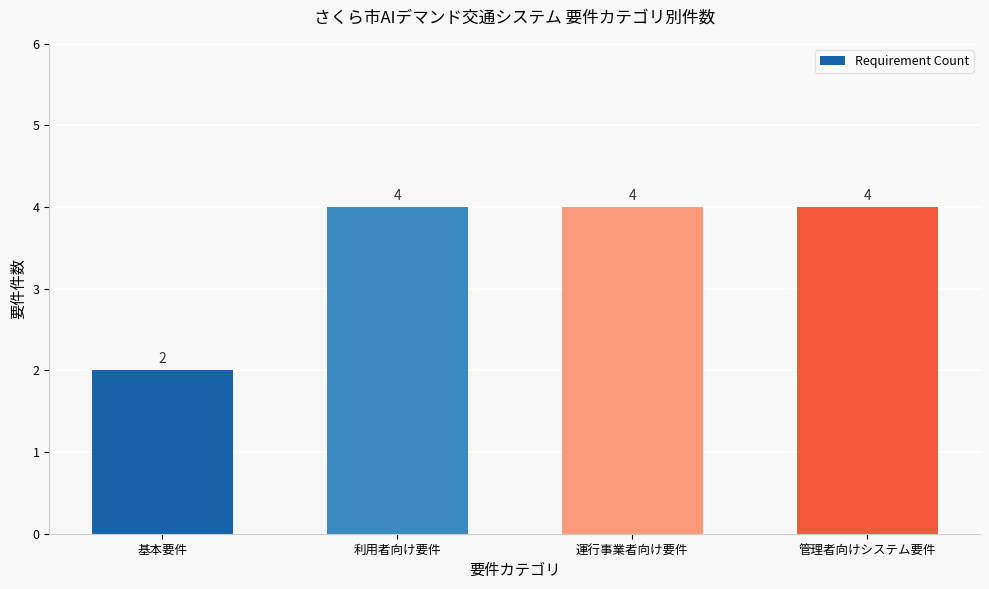

What is the maximum value shown in the chart?

4